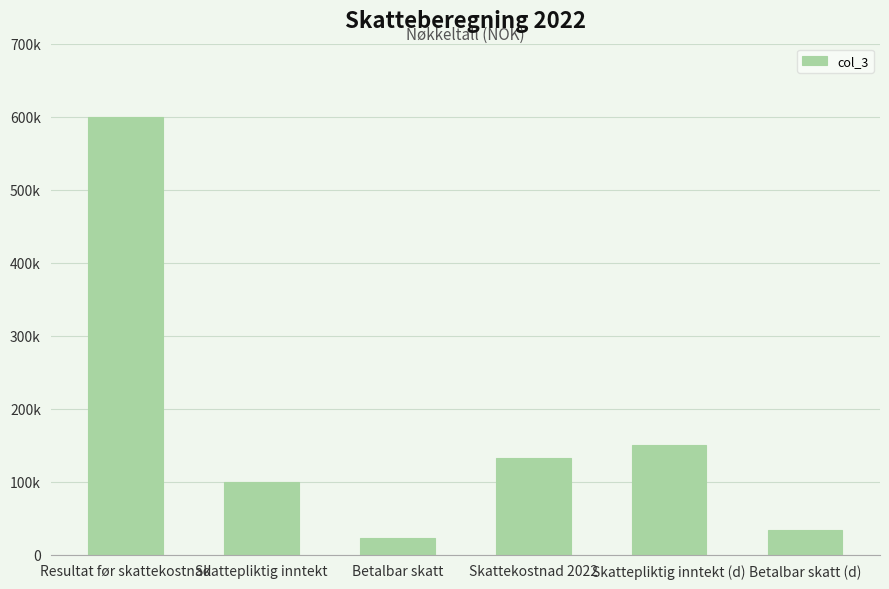

What is the difference between the maximum and minimum values?

578000